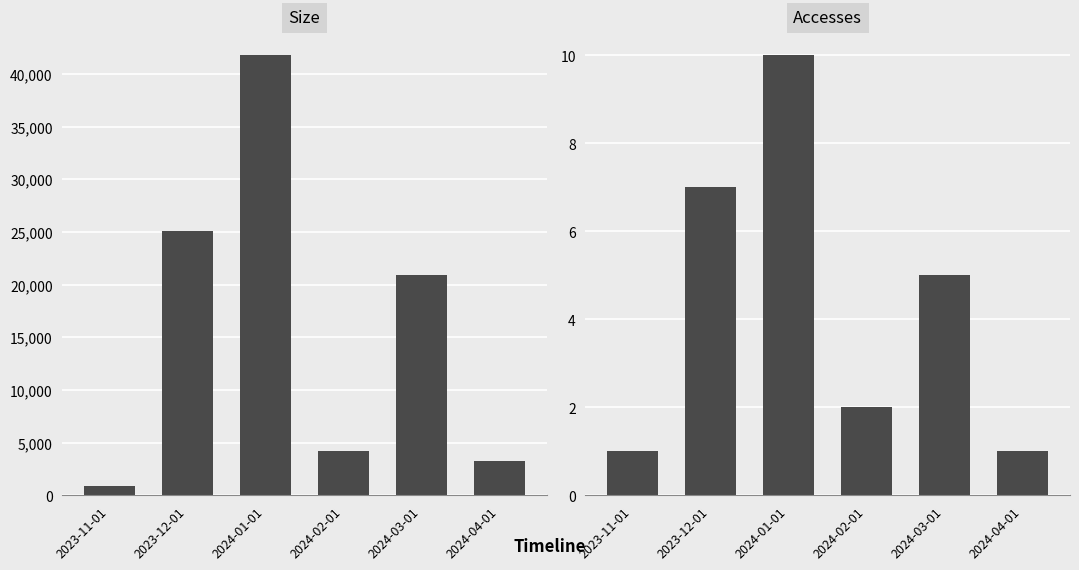

What is the label of the 5th bar from the right?

2023-12-01